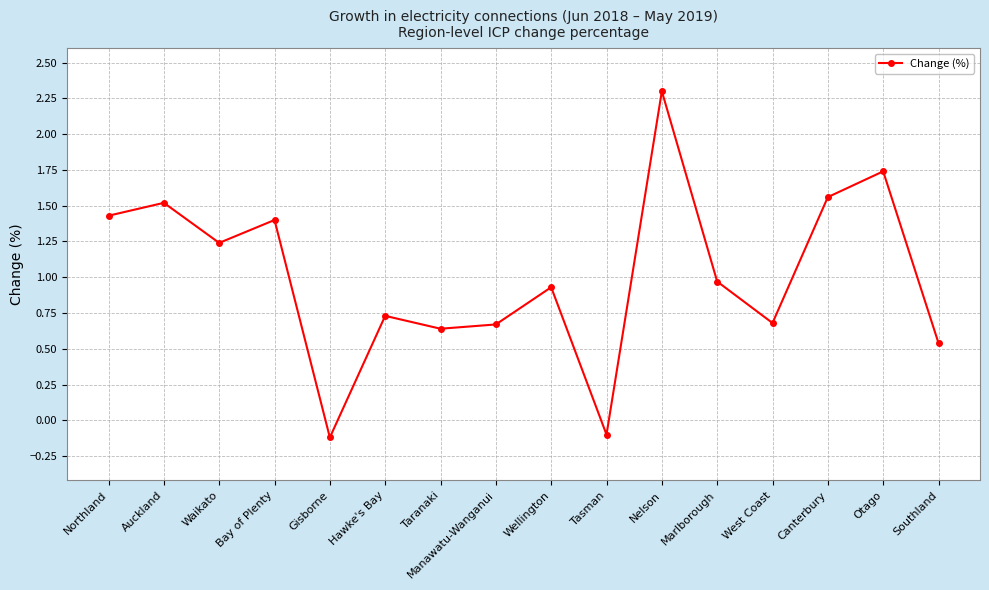

What is the label of the 14th point from the right?

Waikato